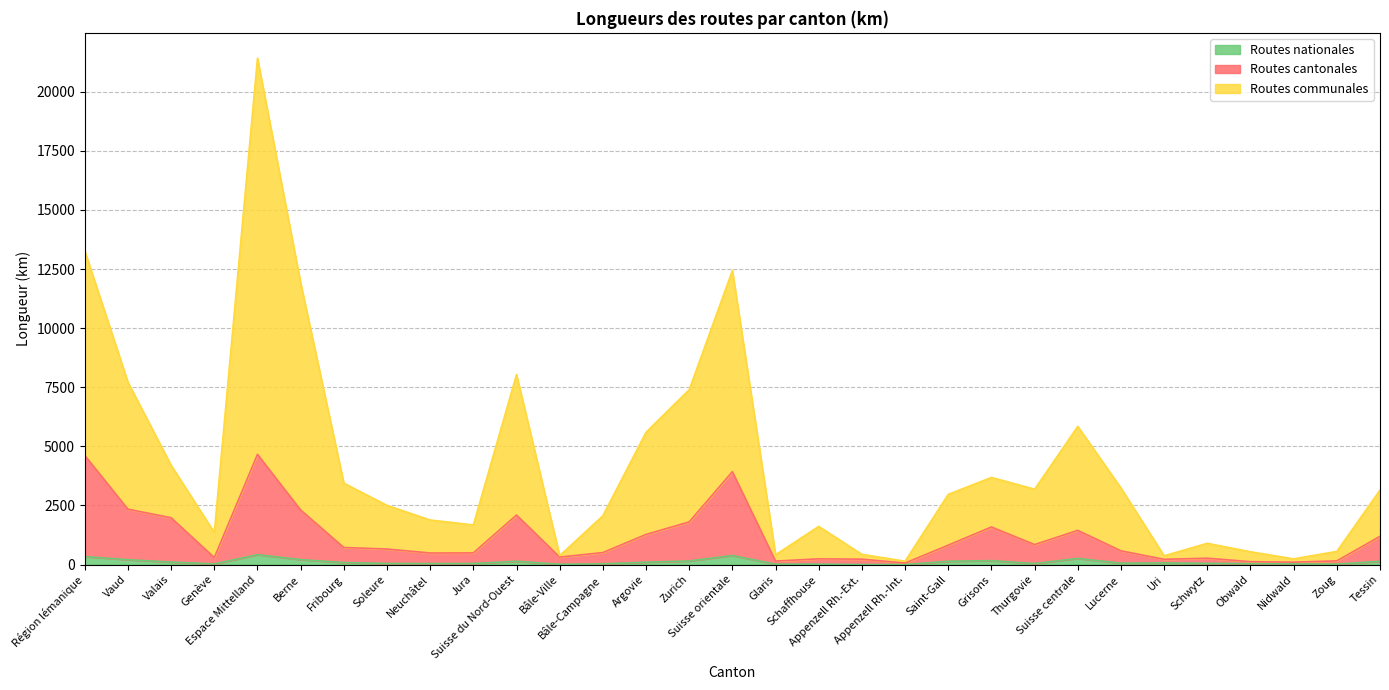

Reading left to right, list all the values displayed in this chart.

Routes cantonales: Région lémanique=4614.8	Vaud=2341.3	Valais=1979.3	Genève=294.2	Espace Mittelland=4660.6	Berne=2305.8	Fribourg=720.2	Soleure=655.8	Neuchâtel=487.5	Jura=491.3	Suisse du Nord-Ouest=2094.0	Bâle-Ville=314.5	Bâle-Campagne=506.2	Argovie=1273.3	Zurich=1804.0	Suisse orientale=3929.5	Glaris=145.6	Schaffhouse=241.2	Appenzell Rh.-Ext.=227.0	Appenzell Rh.-Int.=62.0	Saint-Gall=820.8	Grisons=1588.1	Thurgovie=844.8	Suisse centrale=1444.6	Lucerne=579.5	Uri=221.5	Schwytz=267.7	Obwald=120.4	Nidwald=99.8	Zoug=155.7	Tessin=1191.8
Routes communales: Région lémanique=13267.8	Vaud=7711.3	Valais=4198.3	Genève=1358.2	Espace Mittelland=21421.6	Berne=11914.8	Fribourg=3444.2	Soleure=2502.8	Neuchâtel=1883.5	Jura=1676.3	Suisse du Nord-Ouest=8037.0	Bâle-Ville=375.5	Bâle-Campagne=2064.2	Argovie=5597.3	Zurich=7397.0	Suisse orientale=12438.5	Glaris=411.6	Schaffhouse=1615.2	Appenzell Rh.-Ext.=431.0	Appenzell Rh.-Int.=141.0	Saint-Gall=2968.8	Grisons=3685.1	Thurgovie=3185.8	Suisse centrale=5843.6	Lucerne=3239.5	Uri=370.5	Schwytz=897.7	Obwald=540.4	Nidwald=239.8	Zoug=555.7	Tessin=3147.8
Routes nationales: Région lémanique=336.8	Vaud=205.3	Valais=104.3	Genève=27.2	Espace Mittelland=418.6	Berne=208.8	Fribourg=84.2	Soleure=43.8	Neuchâtel=39.5	Jura=42.3	Suisse du Nord-Ouest=139.0	Bâle-Ville=9.5	Bâle-Campagne=30.2	Argovie=99.3	Zurich=151.0	Suisse orientale=382.5	Glaris=16.6	Schaffhouse=17.2	Appenzell Rh.-Ext.=0.0	Appenzell Rh.-Int.=0.0	Saint-Gall=139.8	Grisons=166.1	Thurgovie=42.8	Suisse centrale=258.6	Lucerne=58.5	Uri=69.5	Schwytz=49.7	Obwald=37.4	Nidwald=25.8	Zoug=17.7	Tessin=136.8